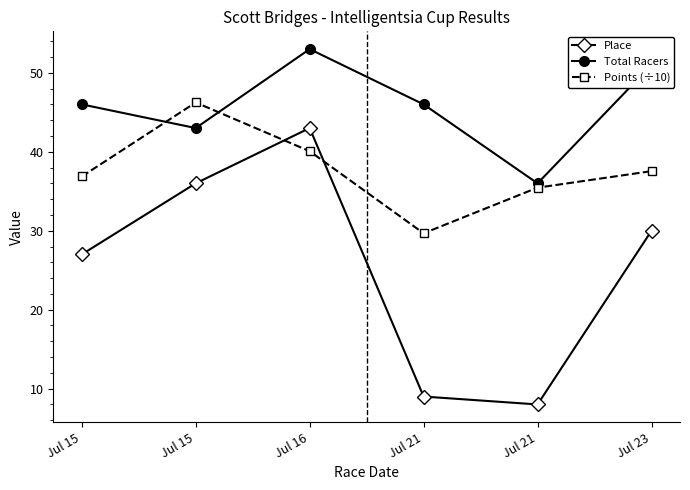

What is the maximum value shown in the chart?

53.0